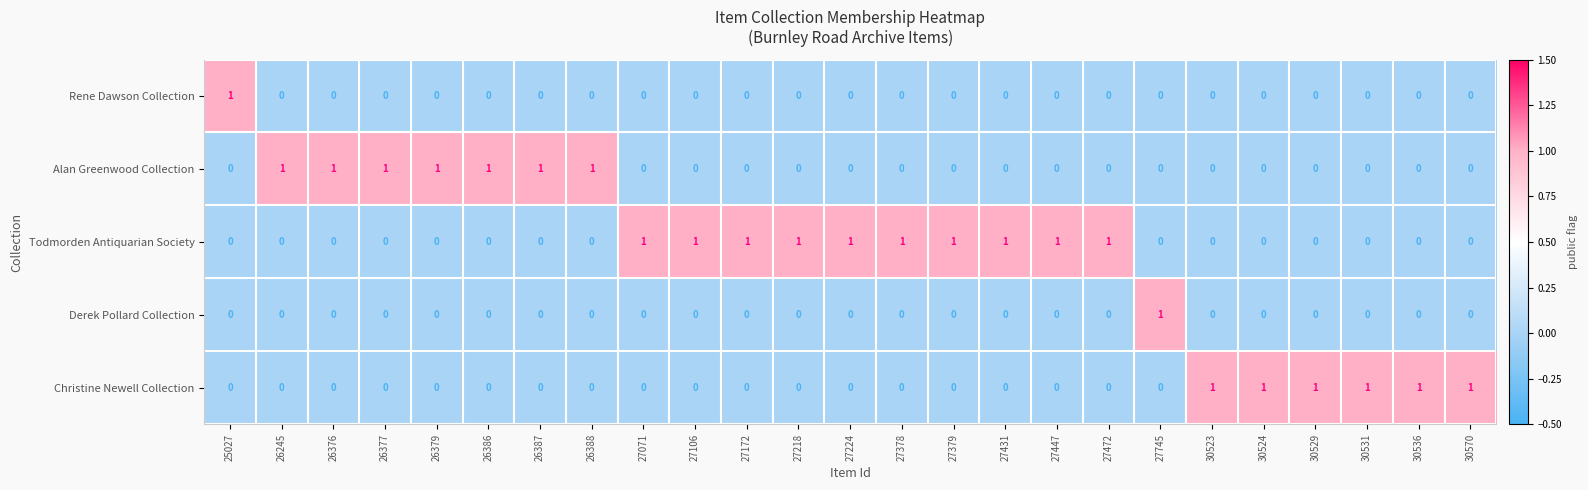

What is the spread (max minus min) of values at 30570?

1